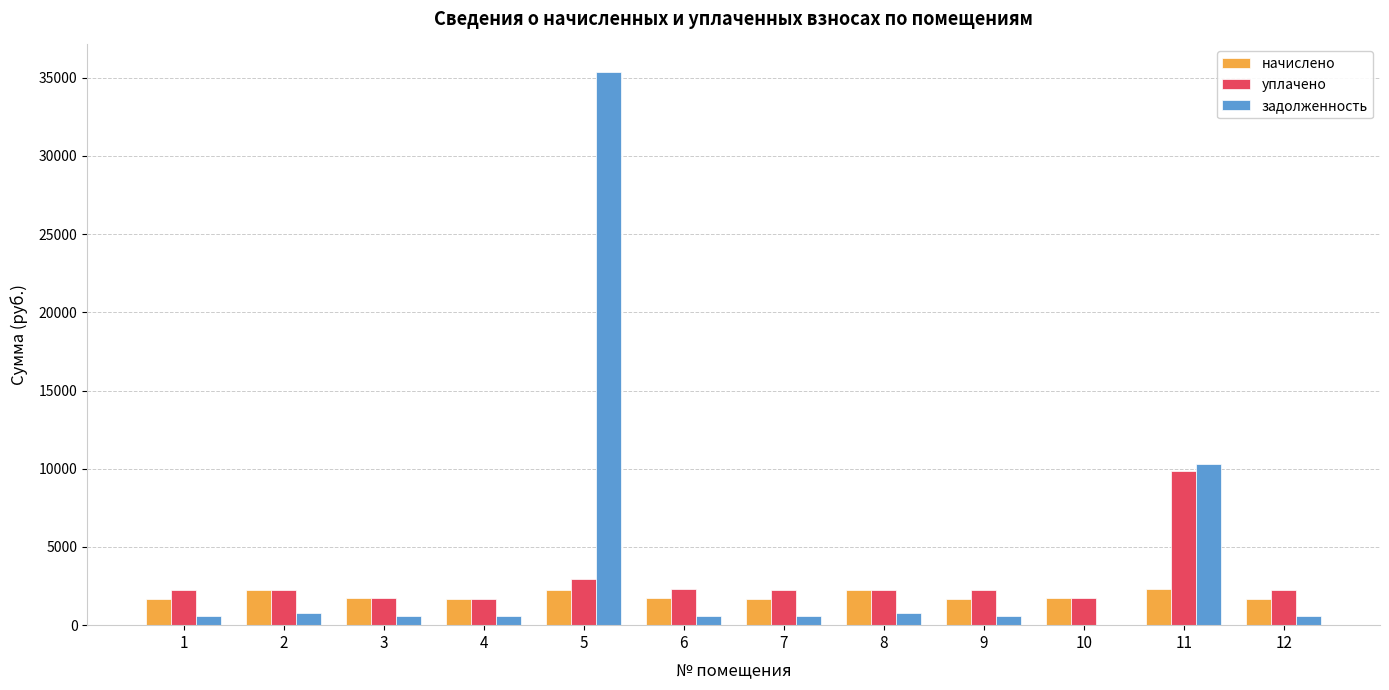

Is the value of задолженность at 3 greater than the value of уплачено at 1?

No